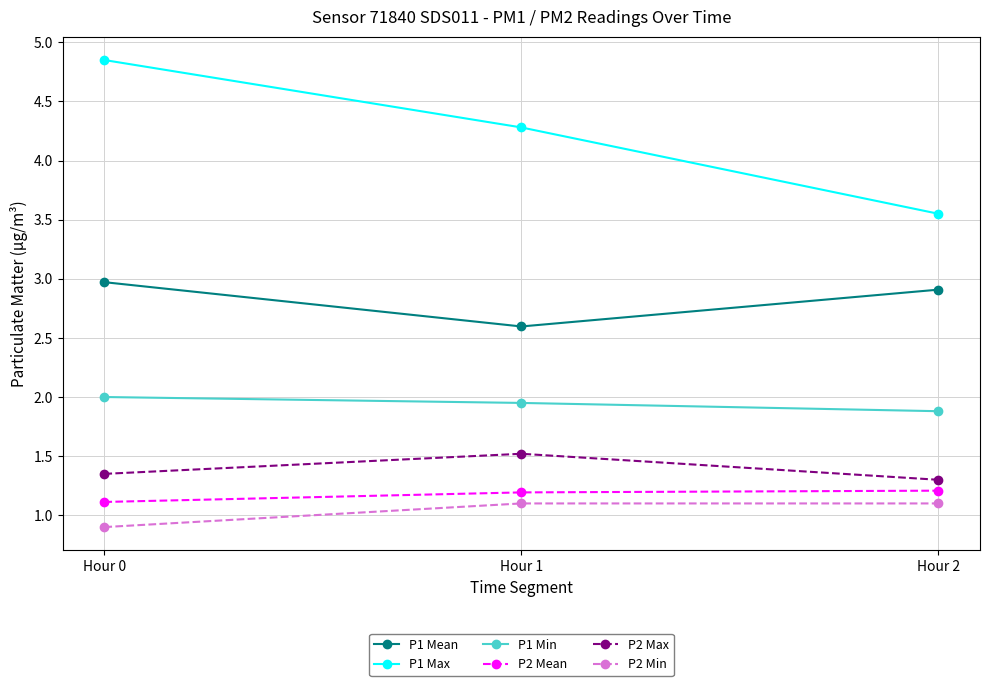

Which category has the lowest value across all series?

Hour 0